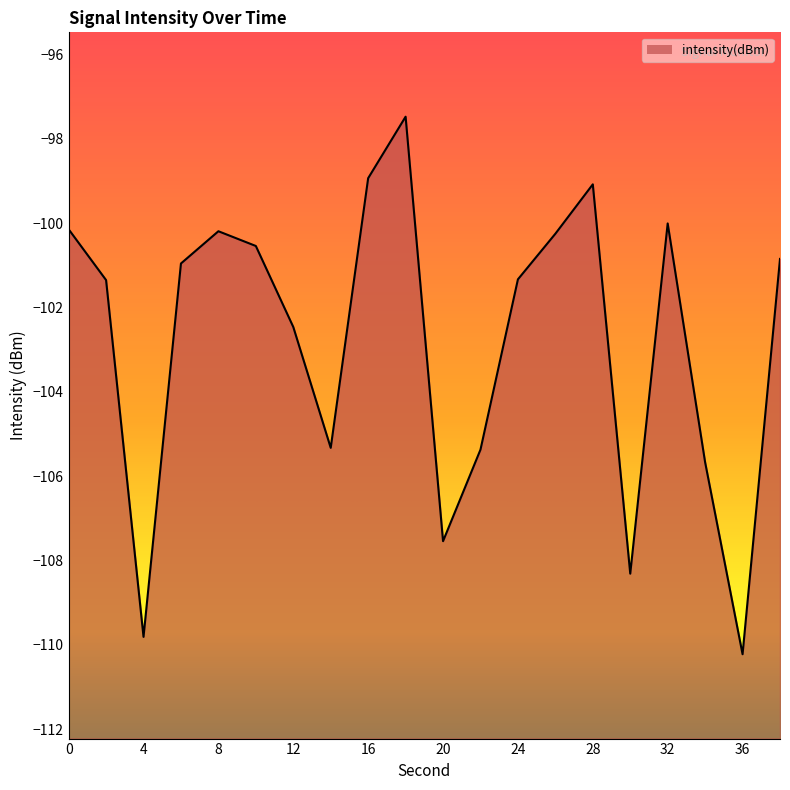

What is the approximate value at 32?

-100.0